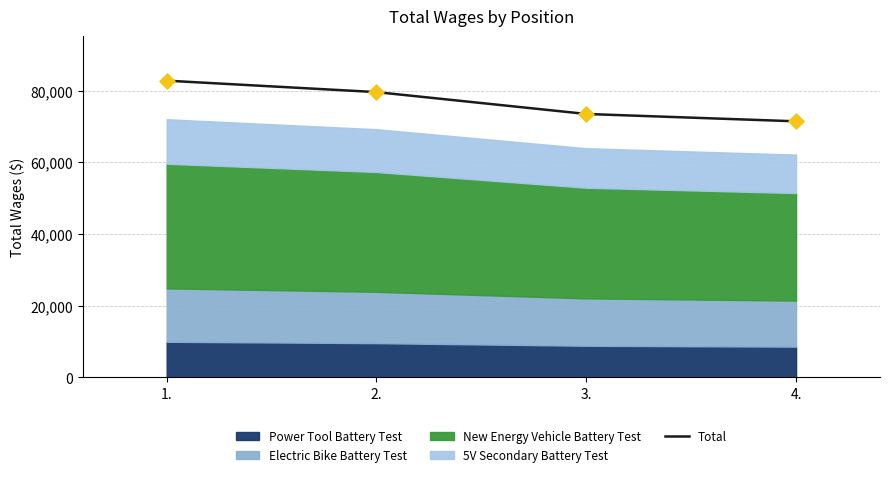

Approximately how many times larger is the value at 1. compared to 3.?

1.1